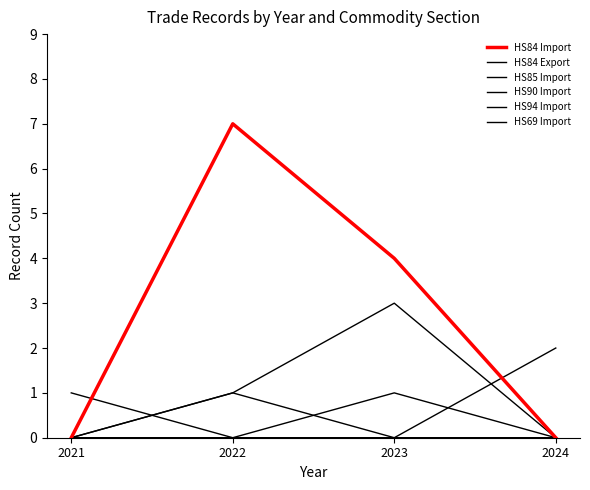

How many values in the HS84 Export series are below 1?

2